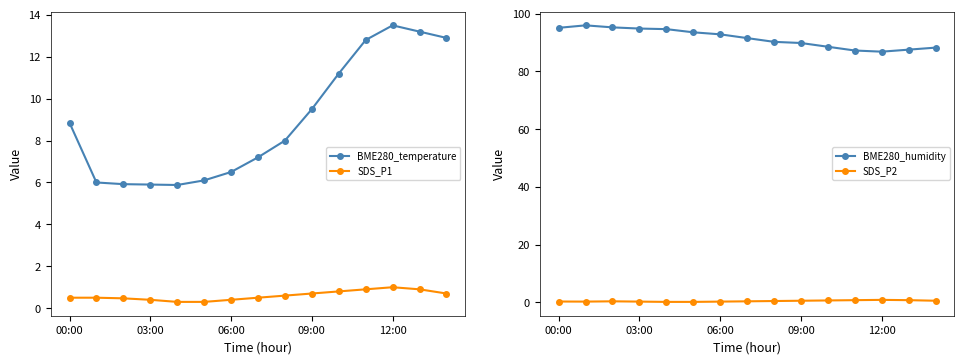

What is the minimum value for BME280_temperature?

5.9